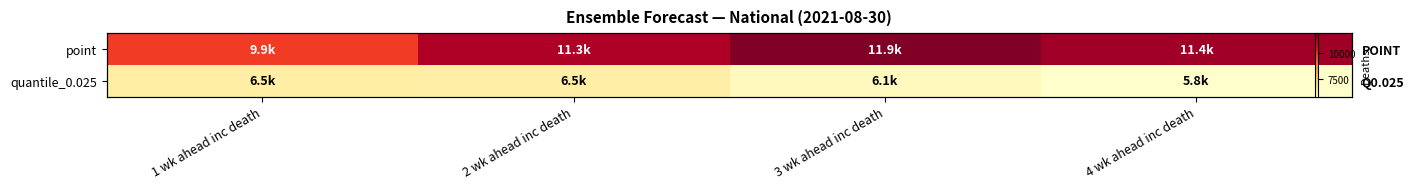

Rank the categories by point value from lowest to highest.

1 wk ahead inc death, 2 wk ahead inc death, 4 wk ahead inc death, 3 wk ahead inc death